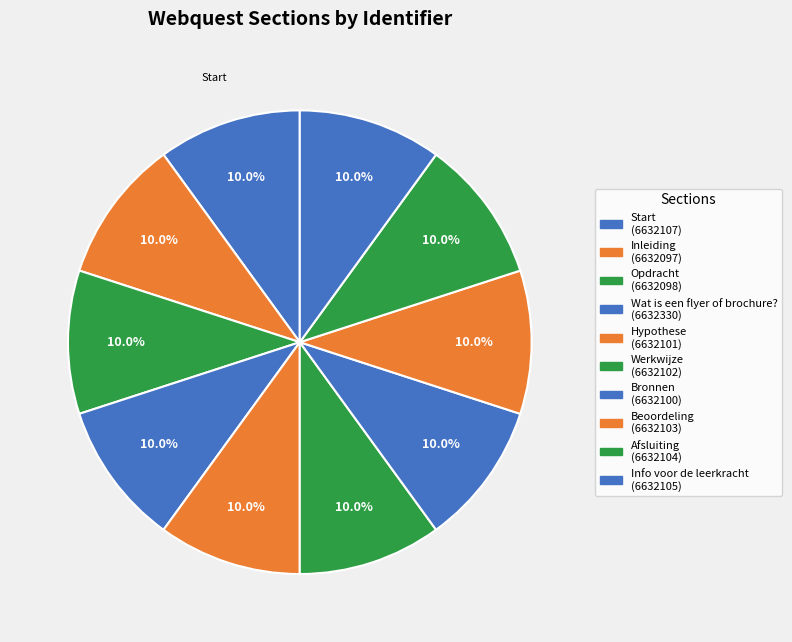

To the nearest percent, what is the average slice percentage?

10%